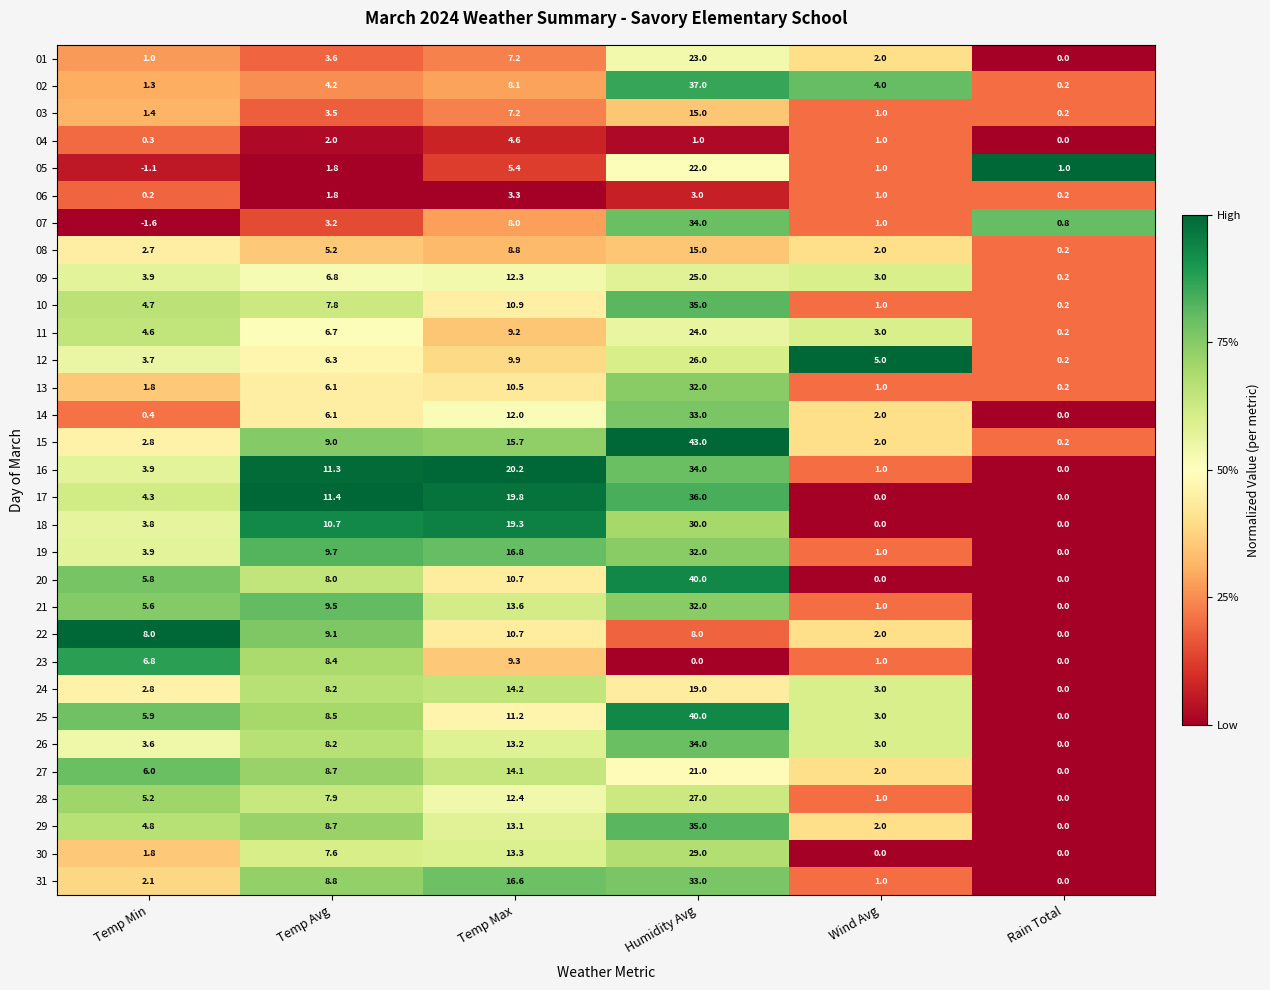

What is the difference between the 05 values at Wind Avg and Temp Avg?

0.8